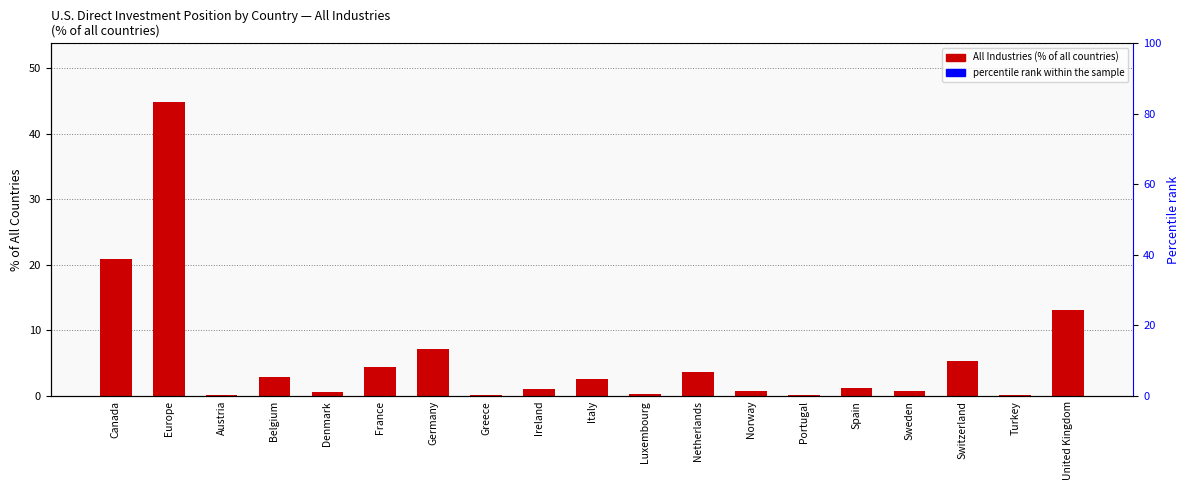

Which category has the lowest value across all series?

Turkey